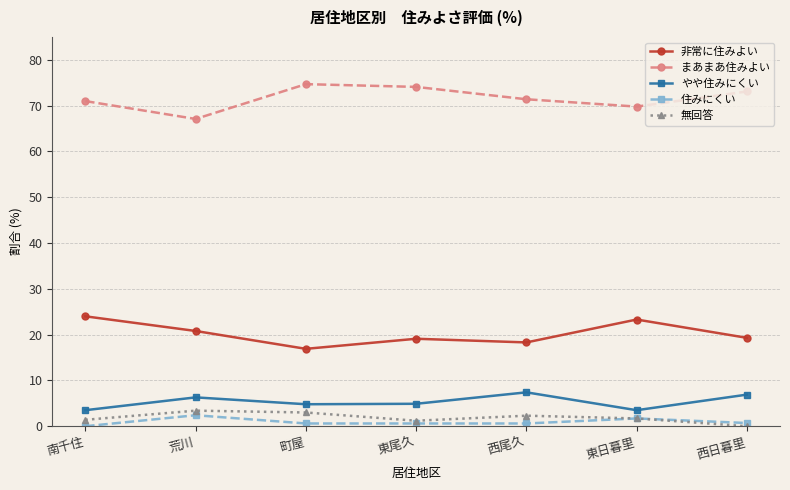

How many data points in やや住みにくい are less than 4?

2